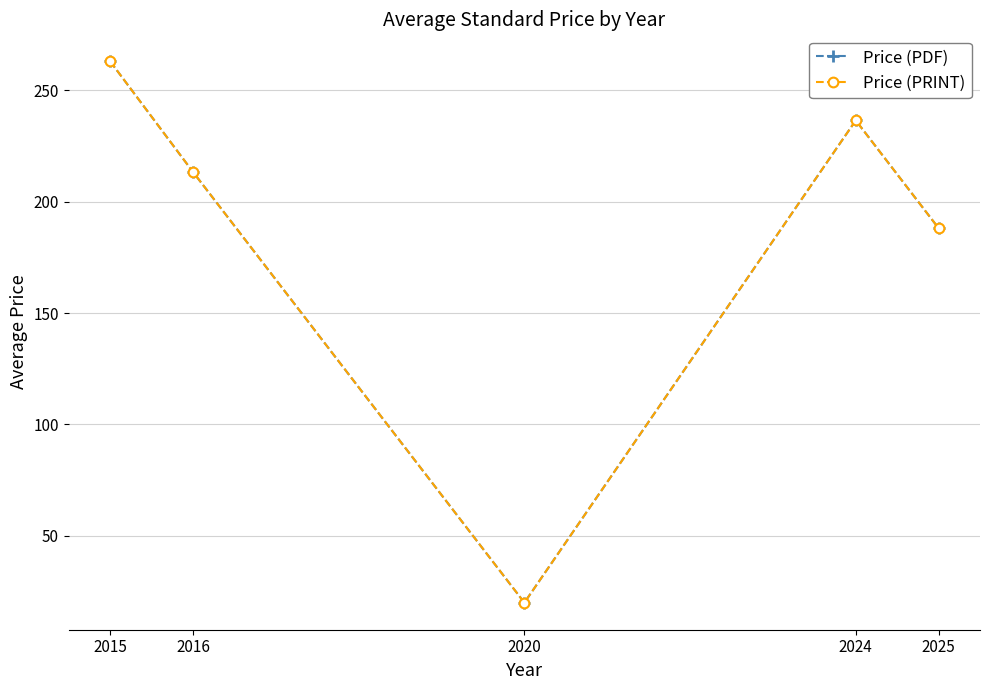

Is this an area chart (filled region under the line)?

No